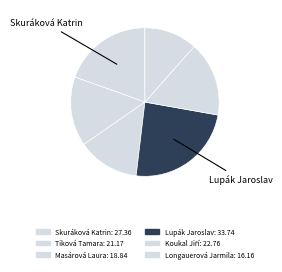

To the nearest percent, what percentage of the pie is Skuráková Katrin?

20%